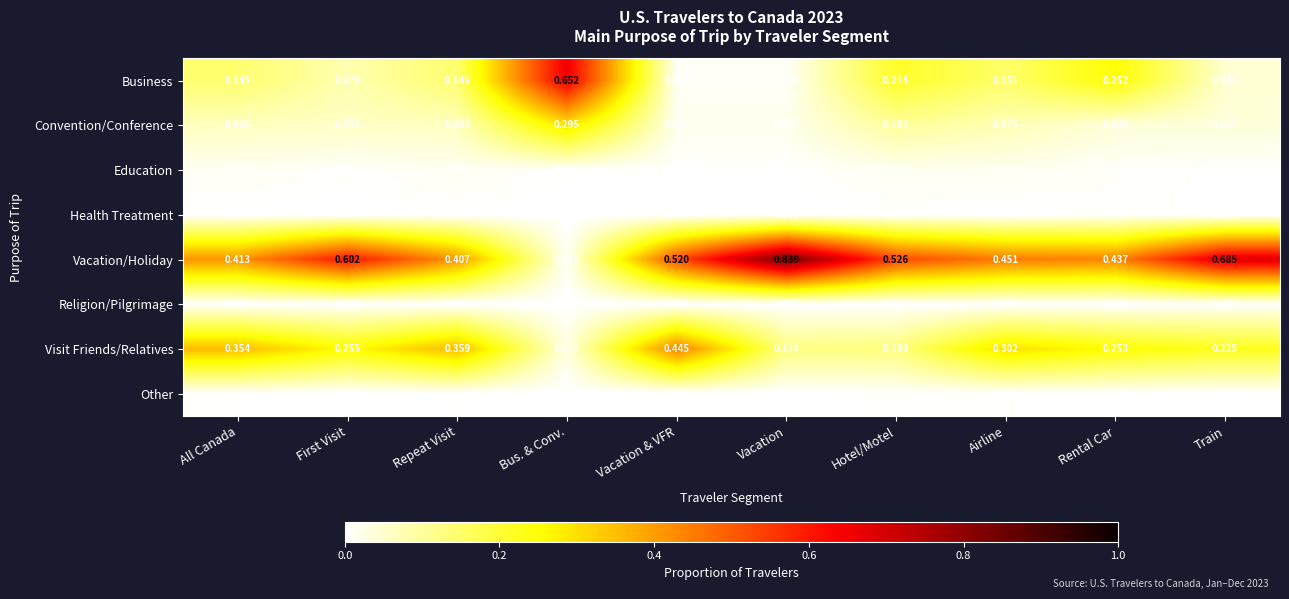

Is the value of Business at Rental Car greater than the value of Other at Hotel/Motel?

Yes